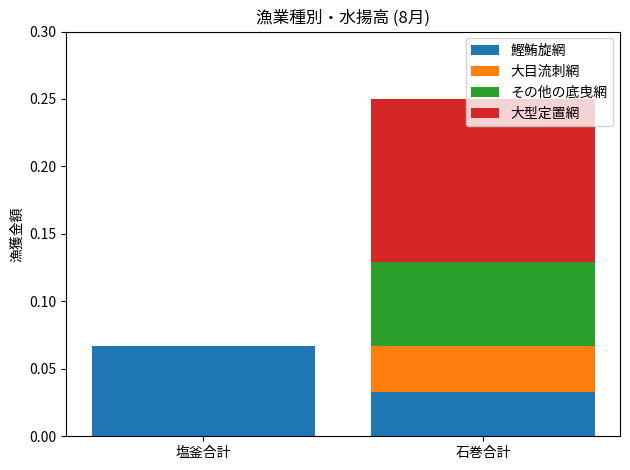

At which category is the sum across all series the highest?

石巻合計